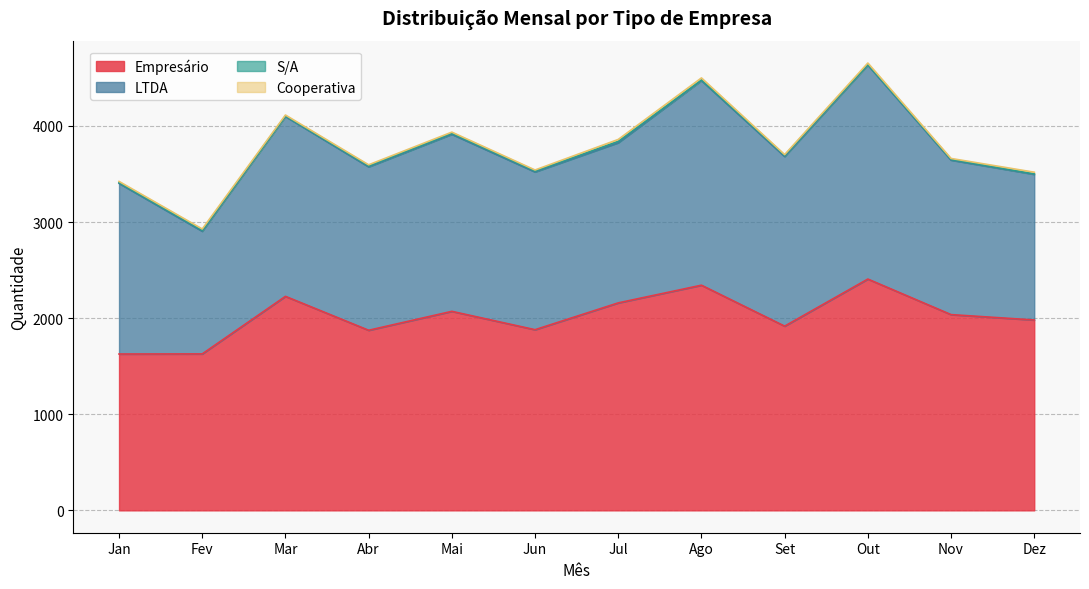

What is the label of the 4th point from the right?

Set